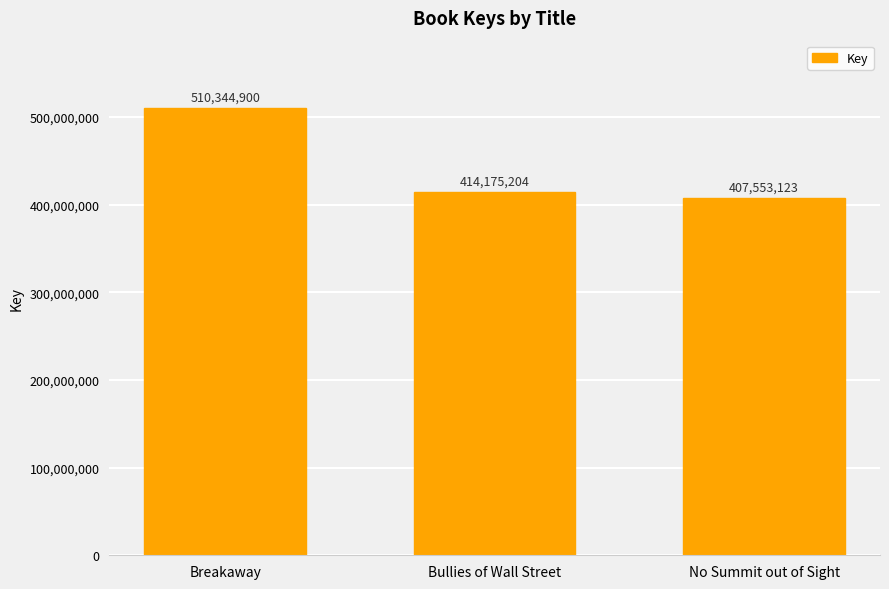

What is the sum of all values?

1332073227